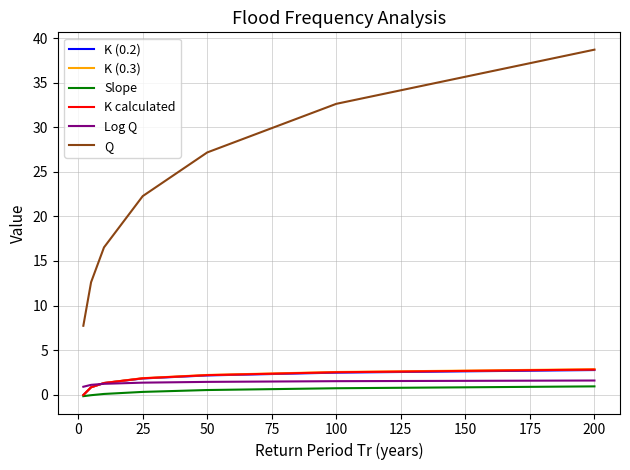

Which series has the largest total across all categories?

Q